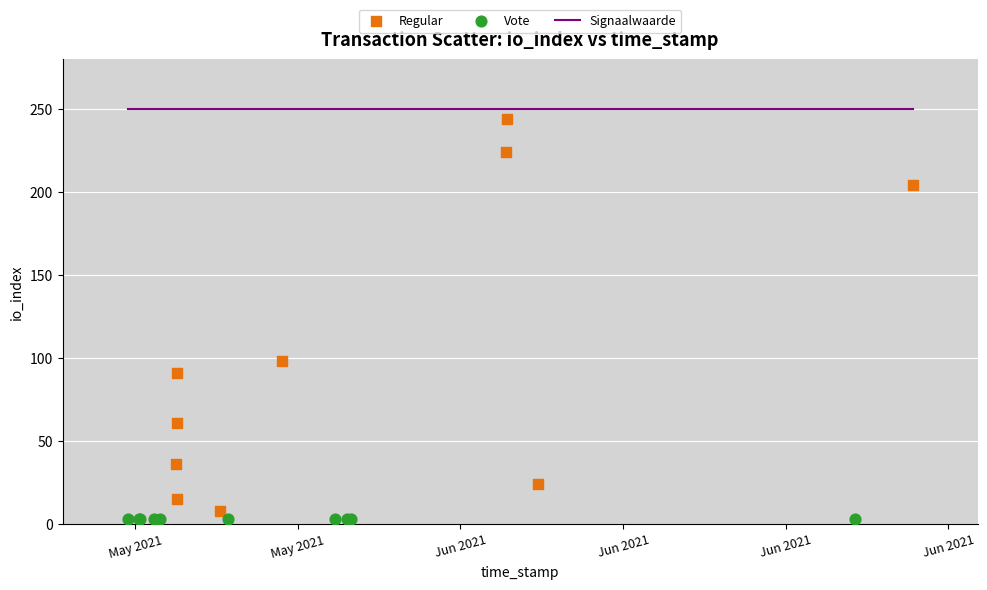

Which series contains the highest Y value?

Regular